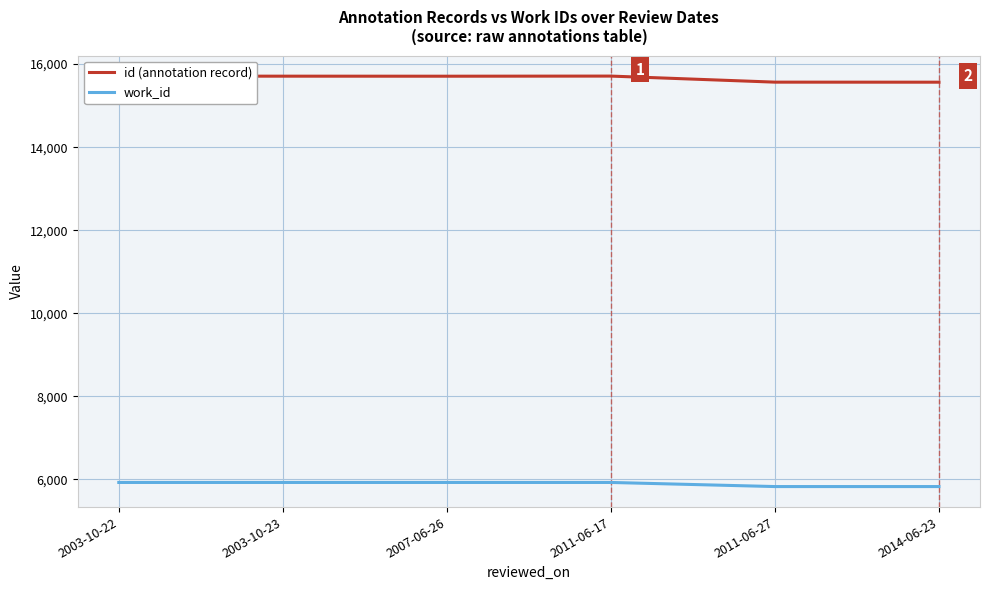

What is the maximum value for work_id?

5925